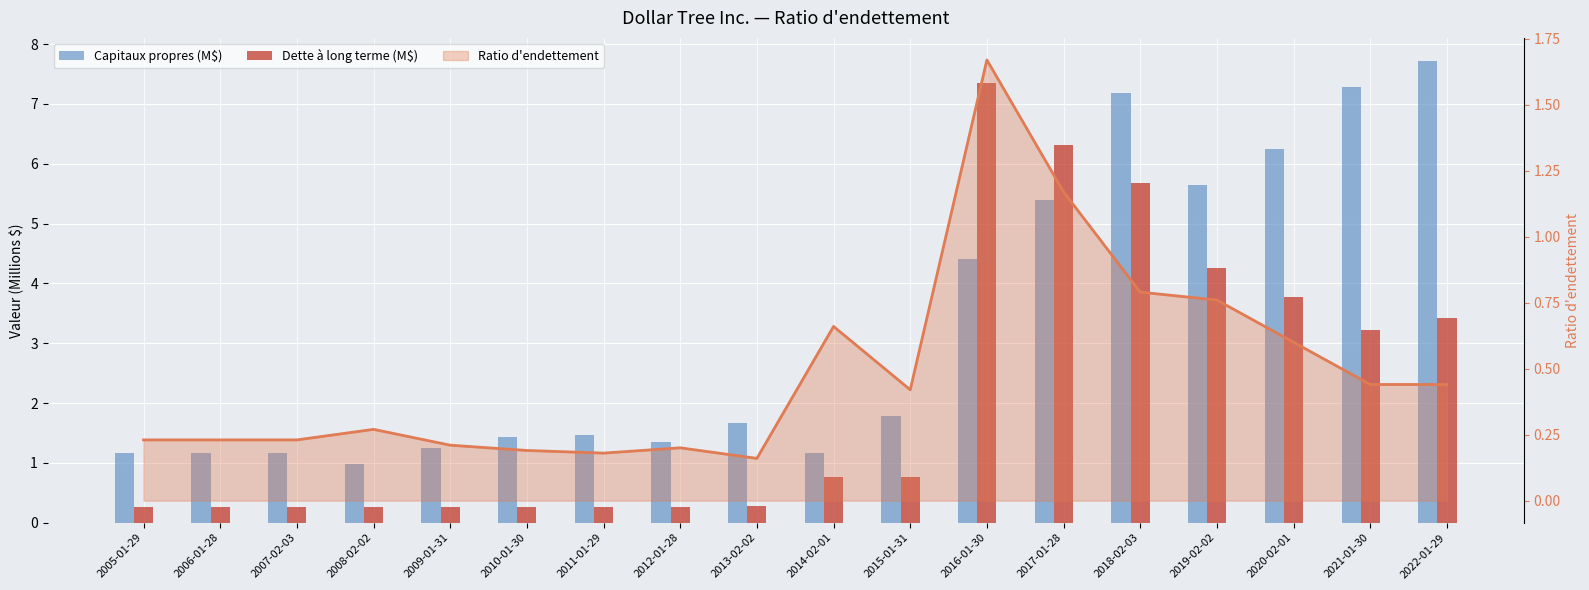

Which series has the largest total across all categories?

Capitaux propres (M$)